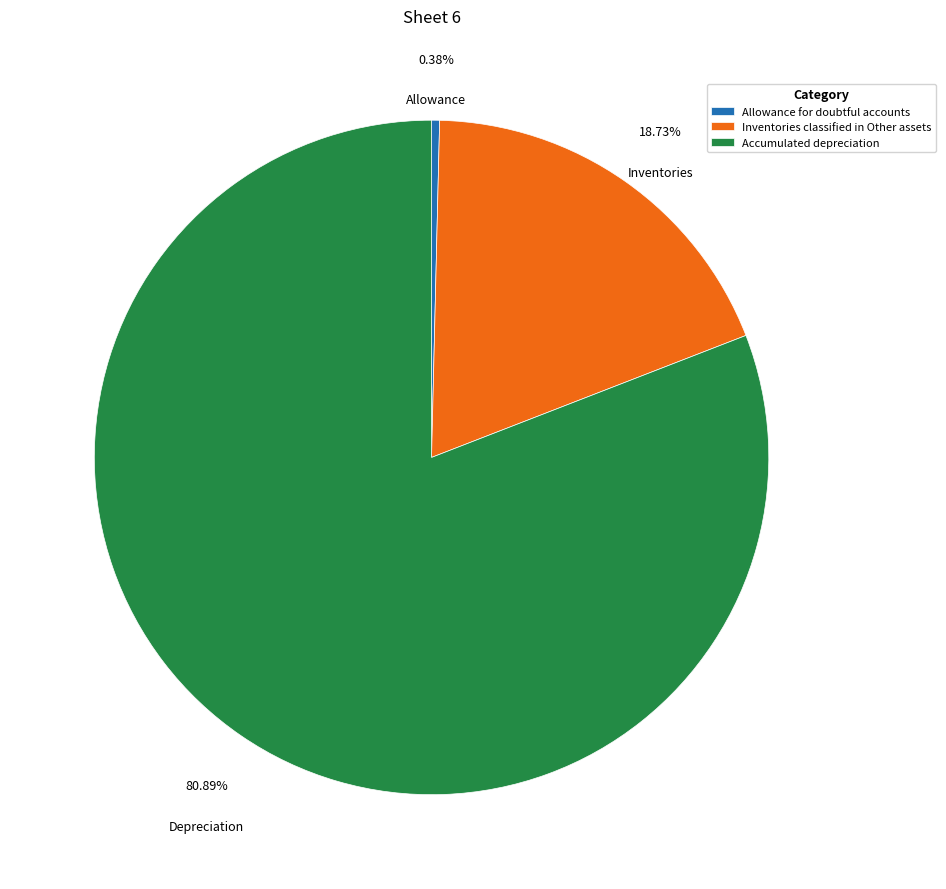

Combined, what portion of the pie is Accumulated depreciation and Allowance for doubtful accounts?

81.3%